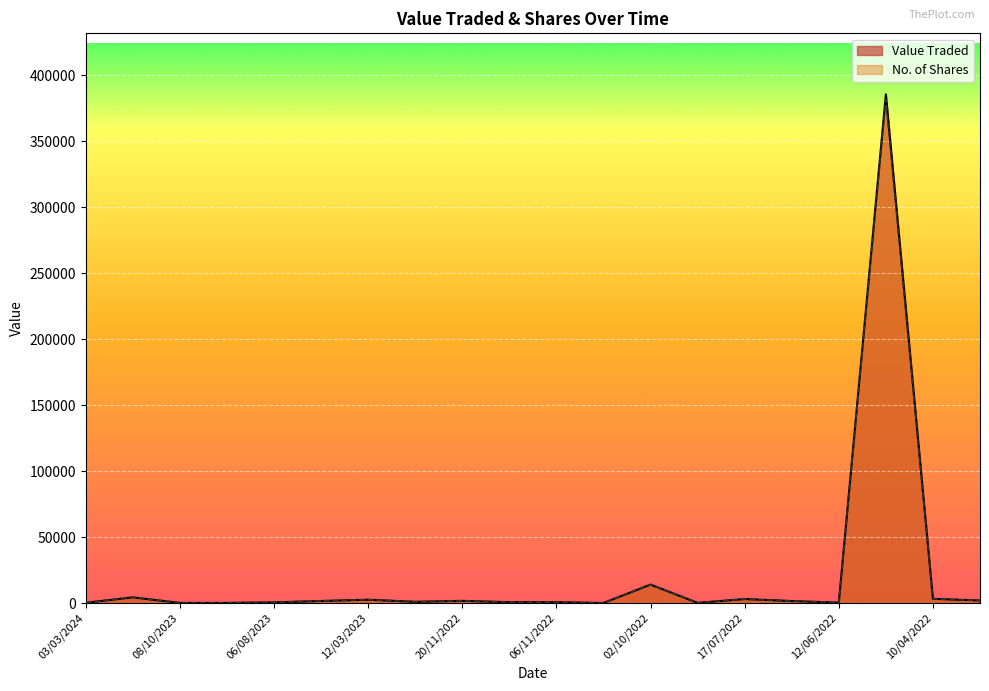

Reading left to right, what are all the values shown in this chart?

Value Traded: 03/03/2024=205	15/10/2023=4290	08/10/2023=103	10/09/2023=100	06/08/2023=494	09/04/2023=1545	12/03/2023=2510	05/03/2023=923	20/11/2022=1634	13/11/2022=631	06/11/2022=635	09/10/2022=19	02/10/2022=13974	24/07/2022=104	17/07/2022=3013	03/07/2022=1500	12/06/2022=286	22/05/2022=385545	10/04/2022=3179	23/01/2022=1932
No. of Shares: 03/03/2024=205	15/10/2023=4290	08/10/2023=103	10/09/2023=100	06/08/2023=494	09/04/2023=1545	12/03/2023=2510	05/03/2023=923	20/11/2022=1634	13/11/2022=631	06/11/2022=635	09/10/2022=19	02/10/2022=13974	24/07/2022=104	17/07/2022=3013	03/07/2022=1500	12/06/2022=286	22/05/2022=381728	10/04/2022=3179	23/01/2022=1932